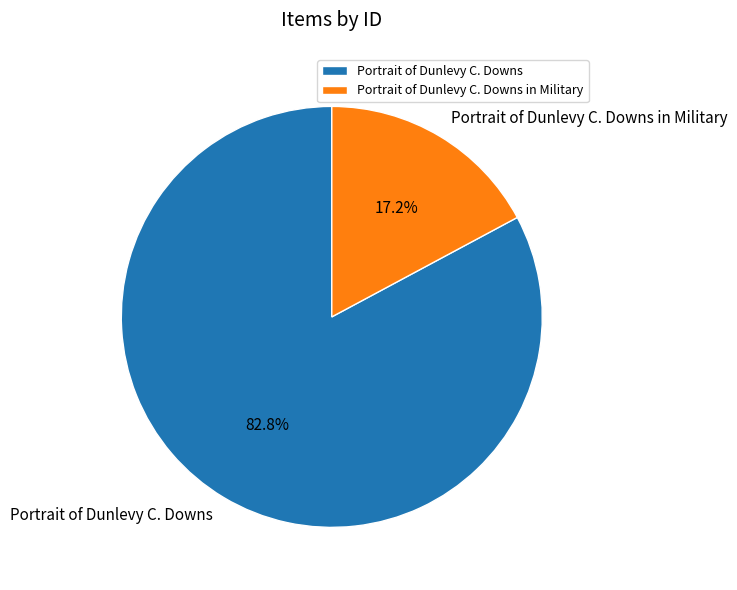

What percentage is the Portrait of Dunlevy C. Downs slice, to the nearest percent?

83%